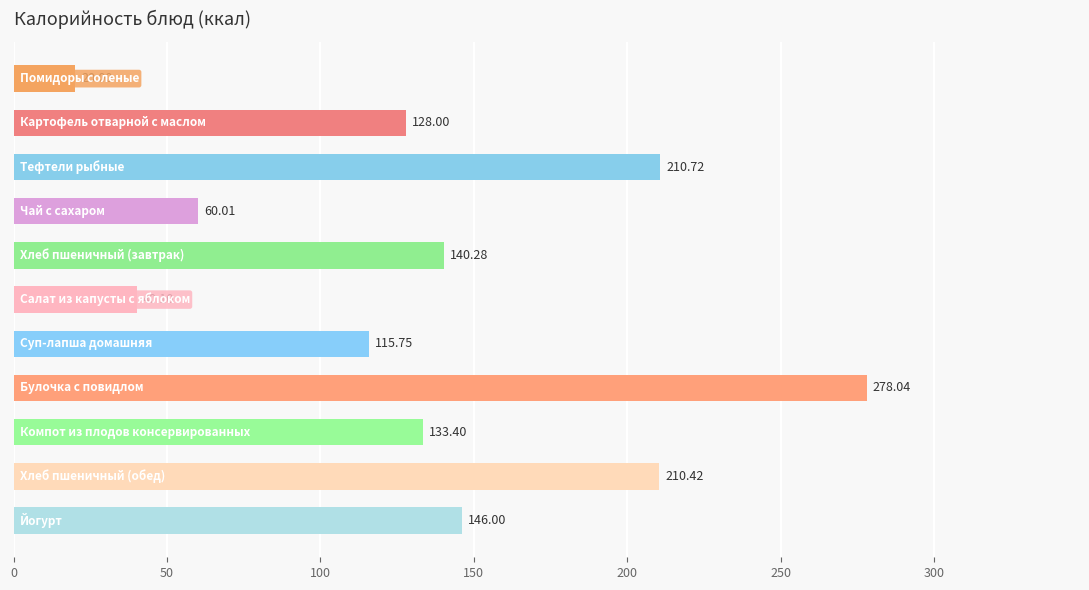

What is the sum of all values?

1482.7